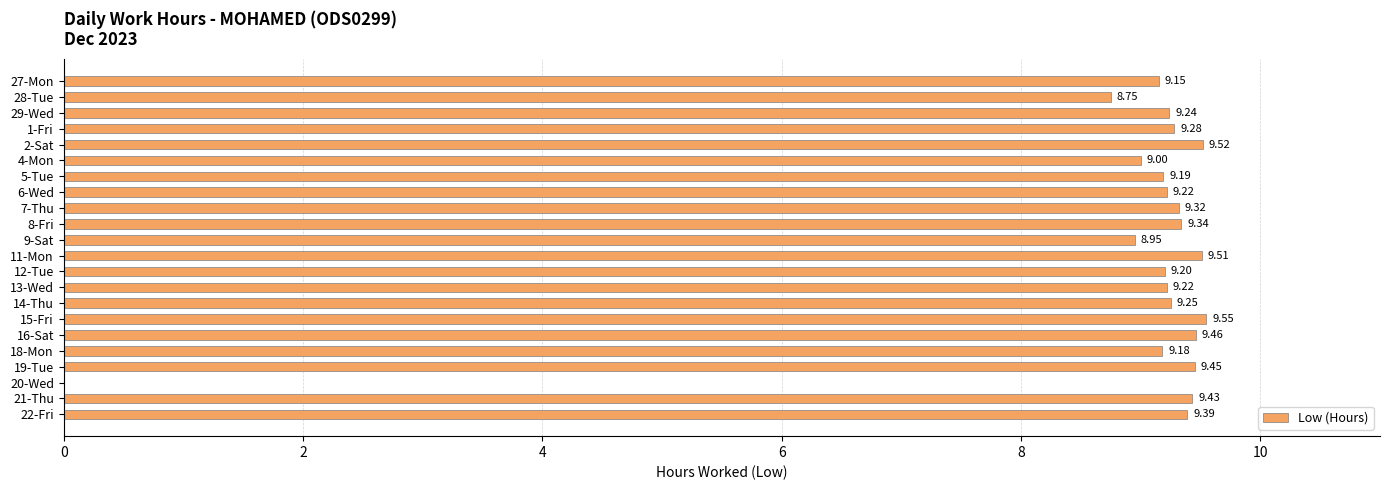

What is the change in value from 29-Wed to 19-Tue?

+0.2